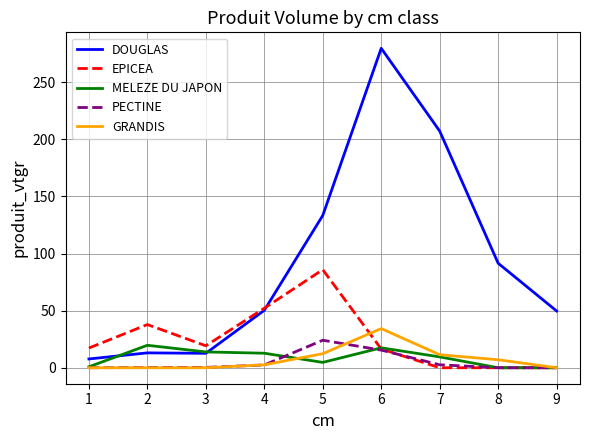

Which series has the largest total across all categories?

DOUGLAS